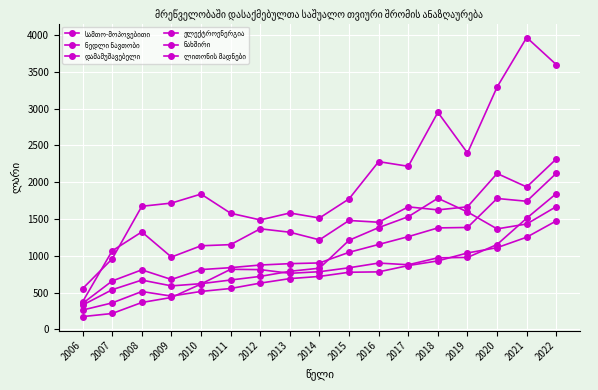

What is the value of the სამთო-მოპოვებითი point at the 1st from the left?

352.3